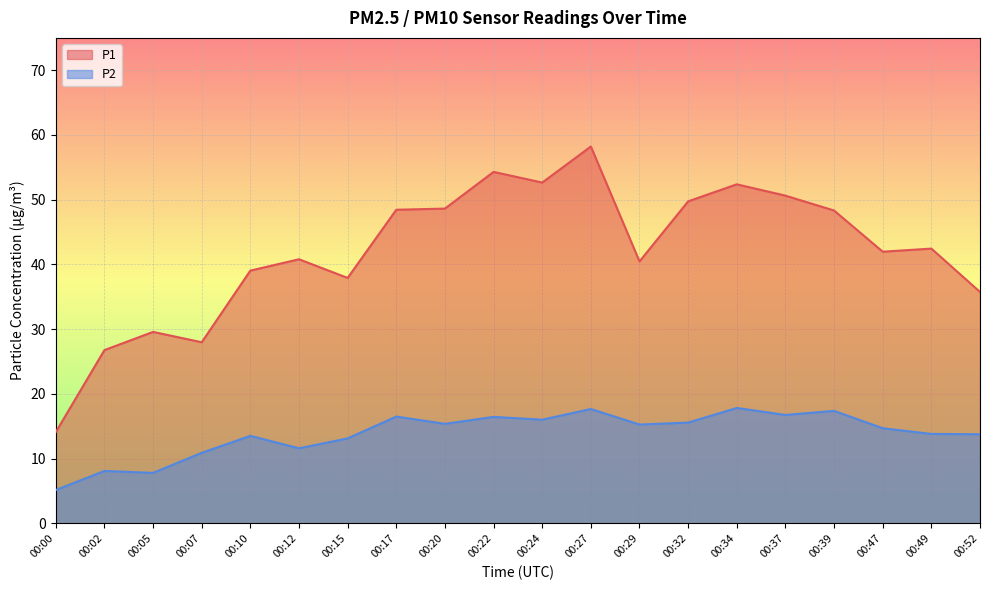

Rank the series by their average value, from lowest to highest.

P2, P1